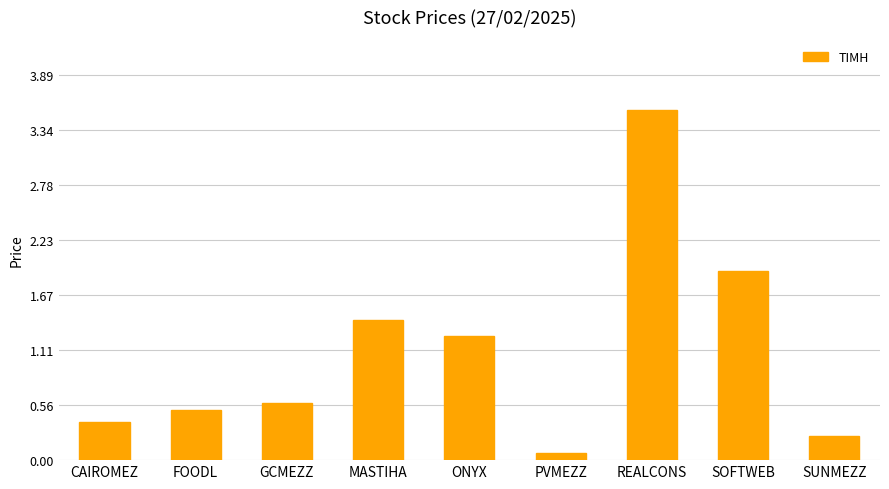

What is the maximum value shown in the chart?

3.5